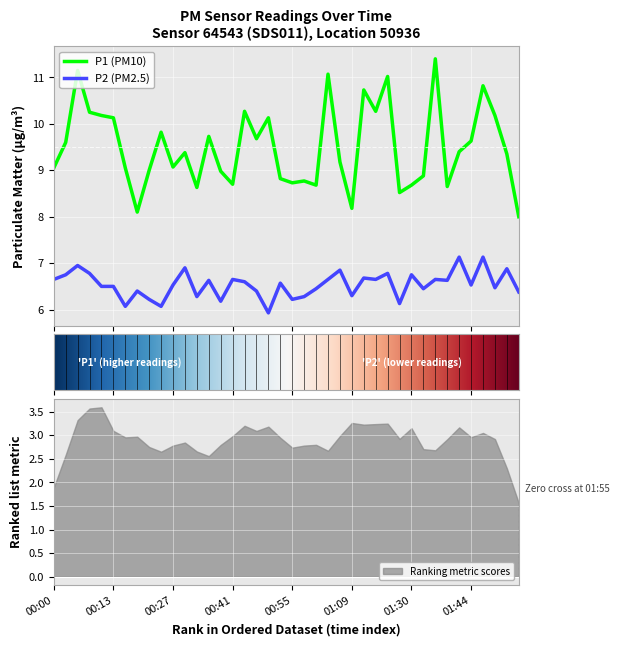

What is the average value of the P1 series?

9.5